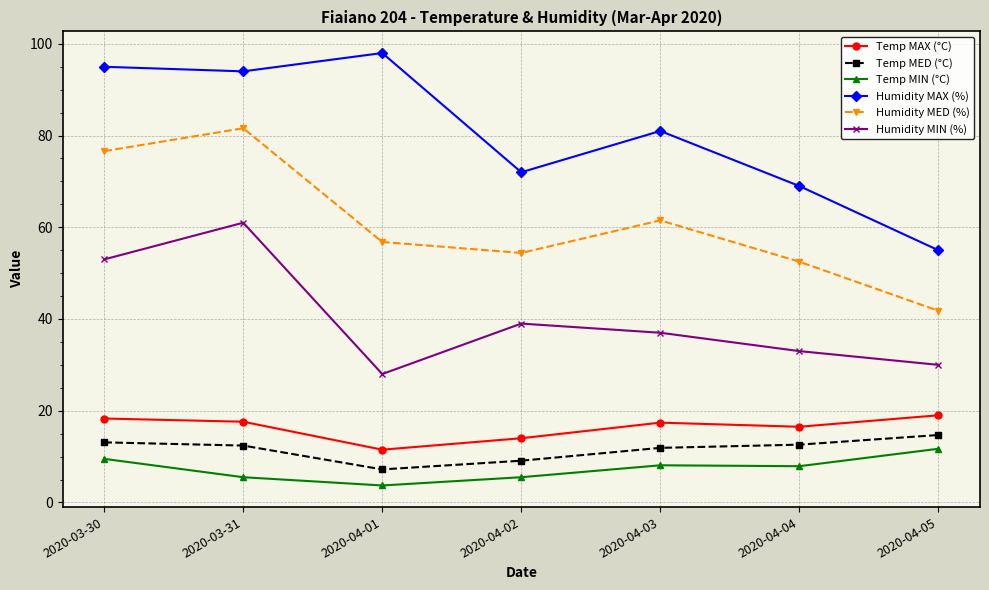

What is the minimum value for Humidity MAX (%)?

55.0